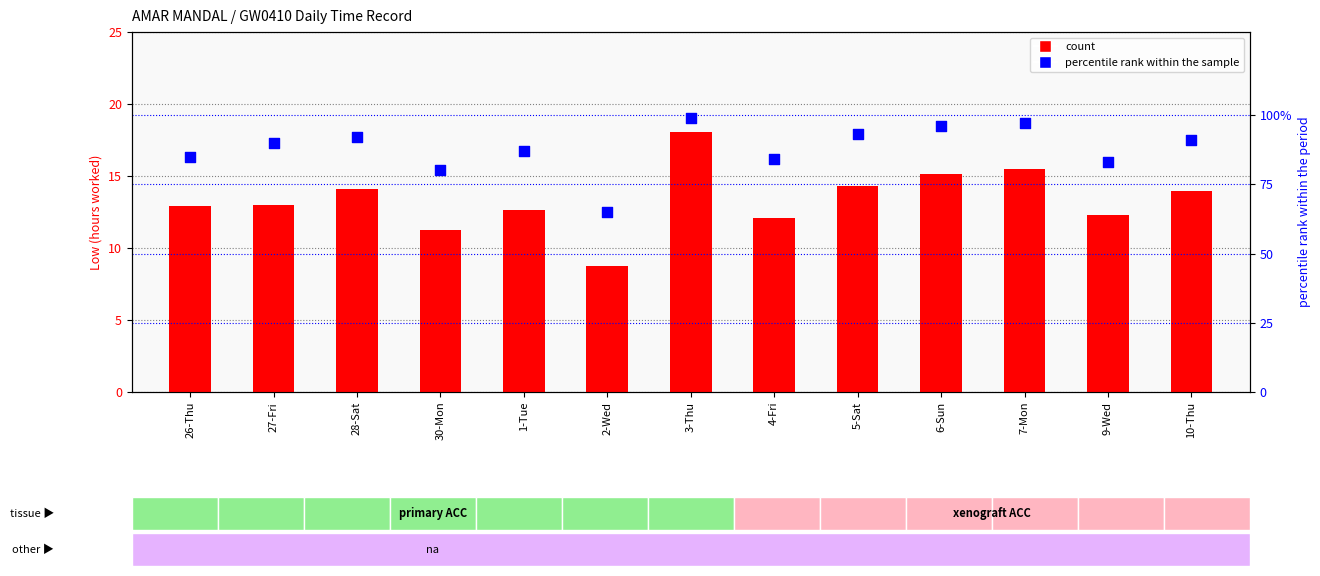

Which series reaches the minimum Y coordinate?

count